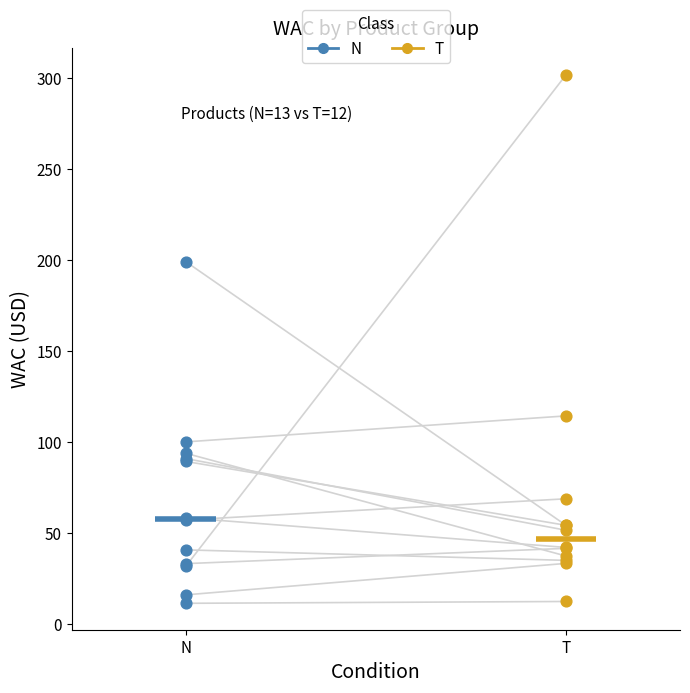

Which series reaches the maximum Y coordinate?

T